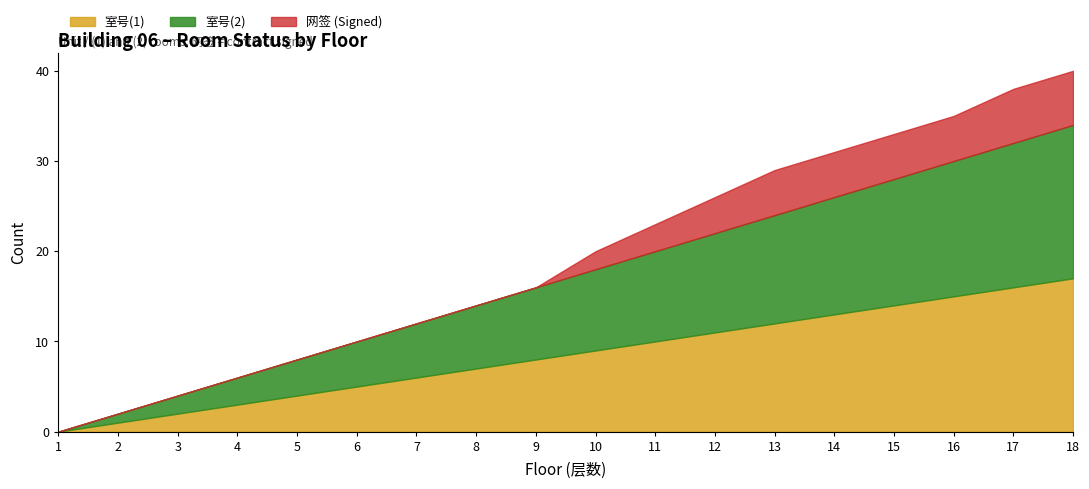

Does the chart have visible grid lines?

No